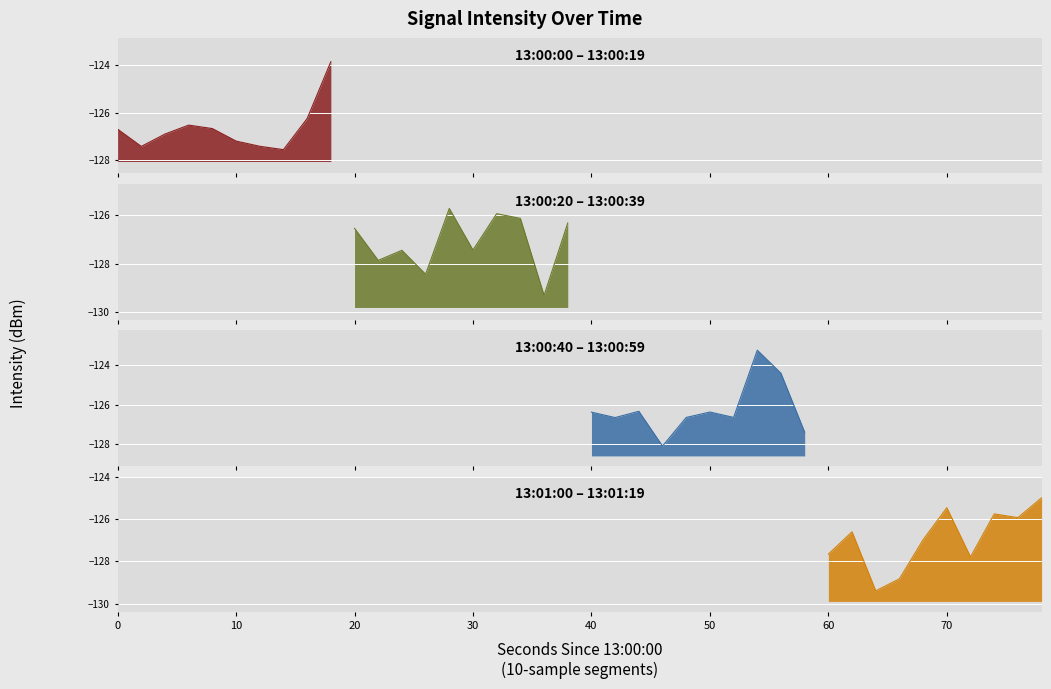

What is the value of the 17th point from the left?

-125.9